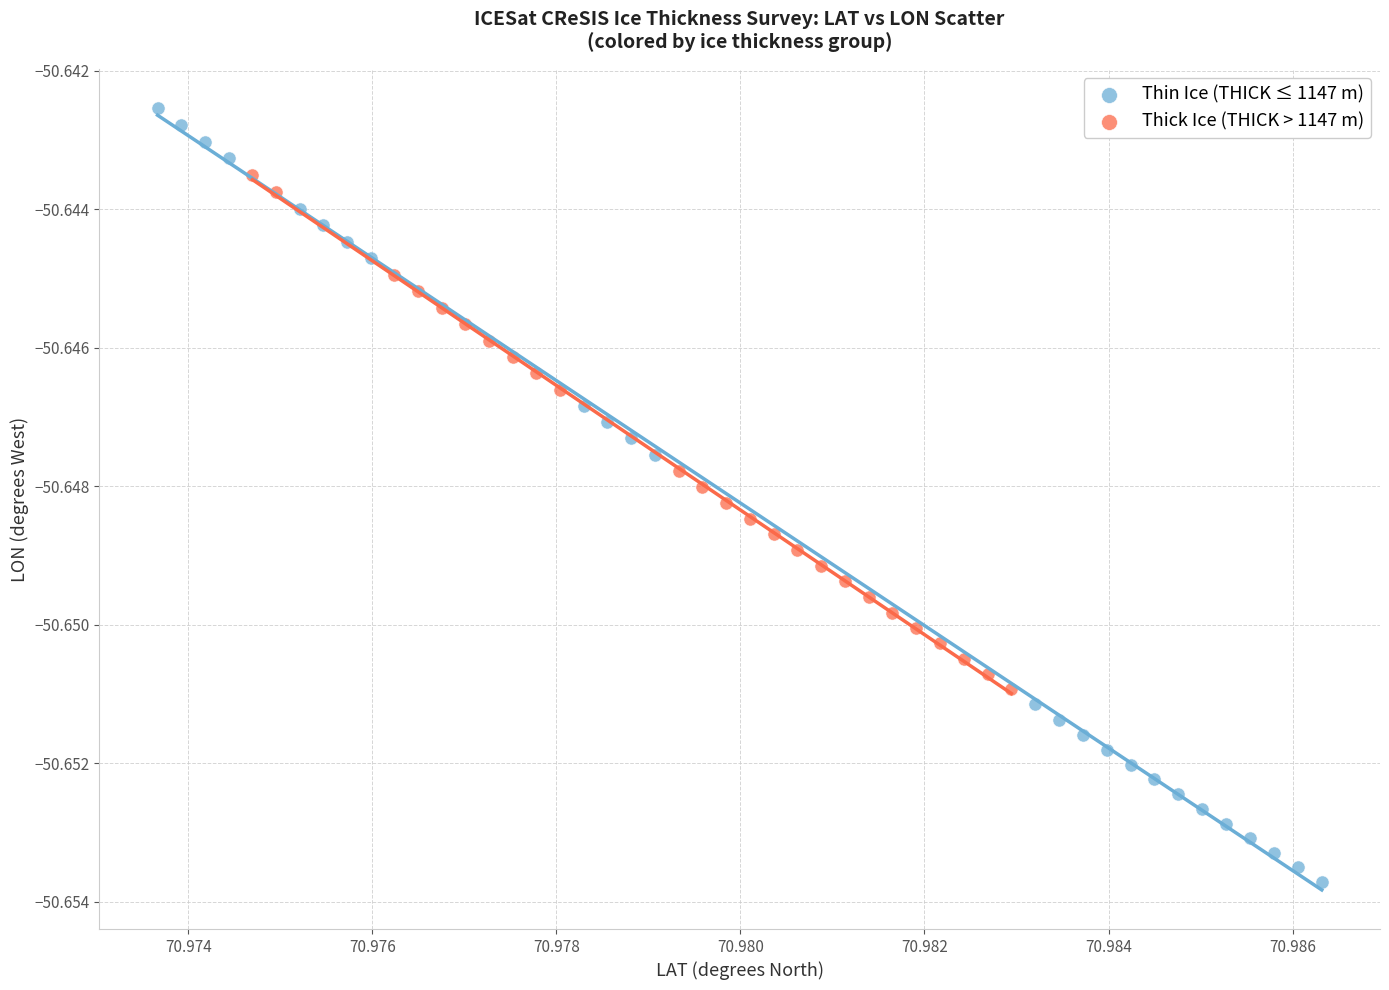

Which series has the widest spread of Y values?

Thin Ice (THICK ≤ 1147 m)